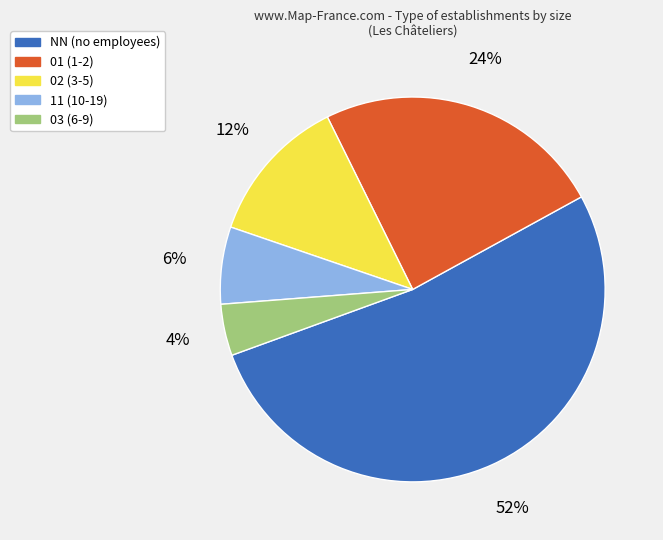

Rank the categories by value from lowest to highest.

03, 11, 02, 01, NN